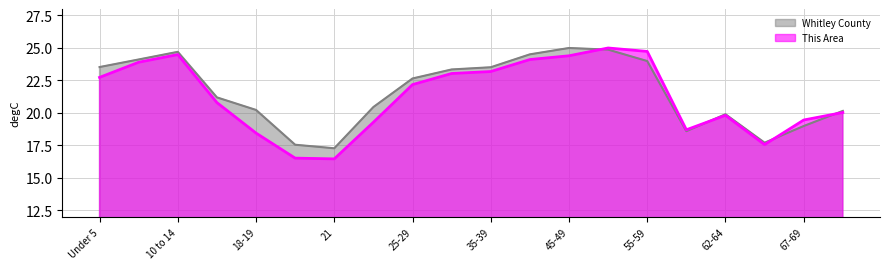

Which series has the largest range (max minus min)?

This Area